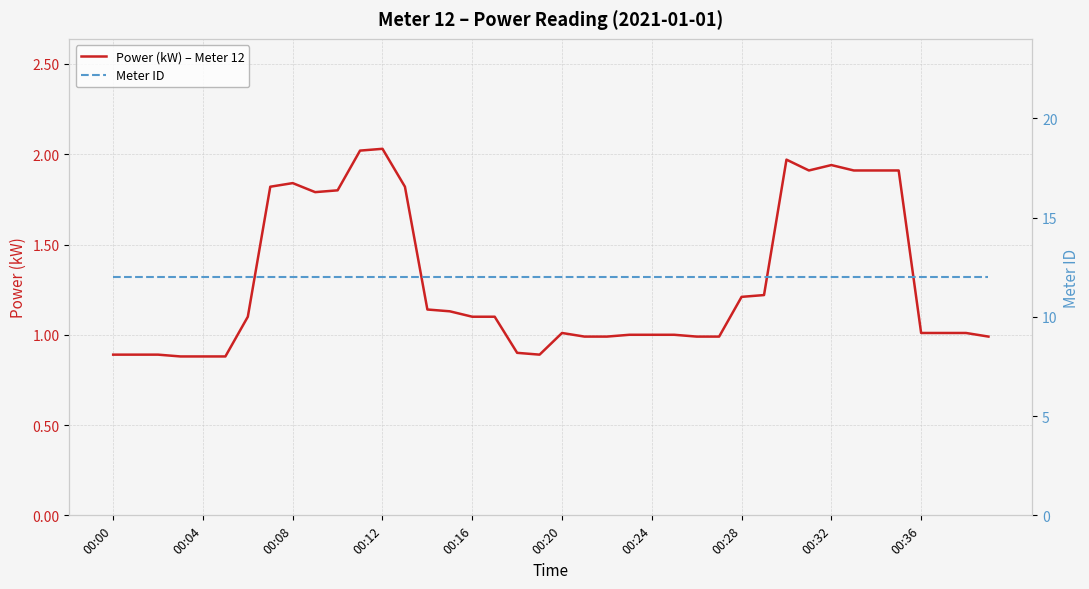

How many distinct data groups are displayed?

2